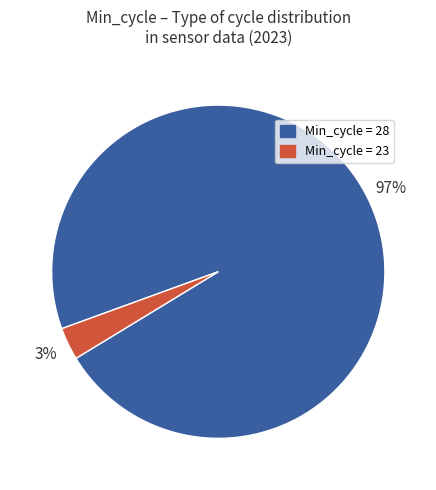

To the nearest percent, what is the difference between the largest and smallest slice percentages?

94%